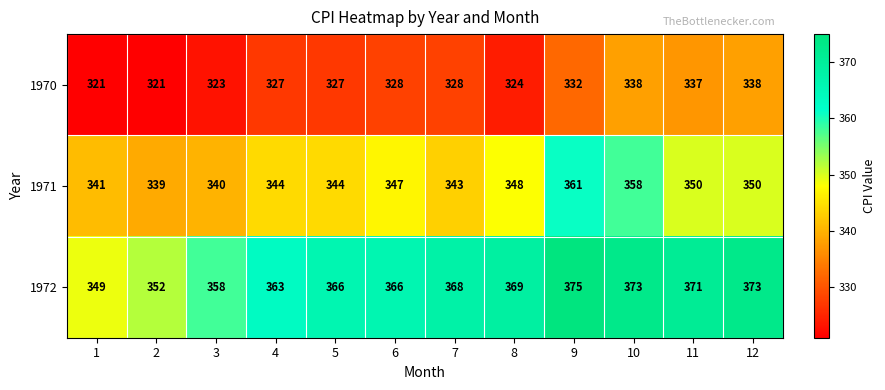

List the series in order of their peak value, lowest first.

1970, 1971, 1972